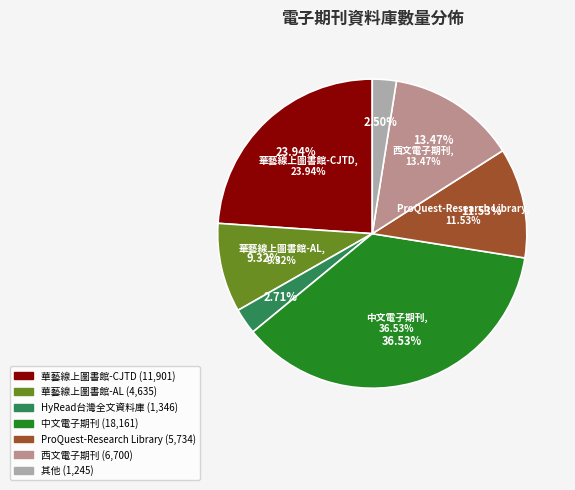

How much of the chart is everything except 動腦雜誌知識庫?

100.0%